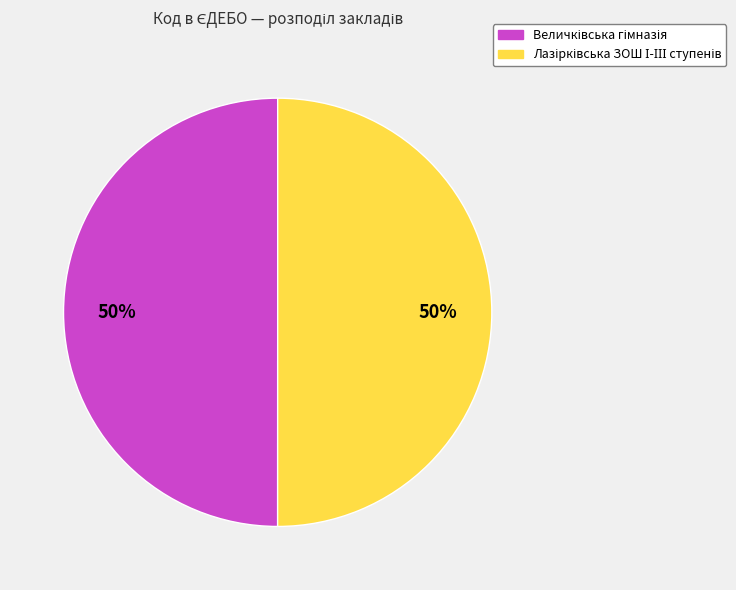

Which slice is the largest?

Лазірківська ЗОШ І-ІІІ ступенів